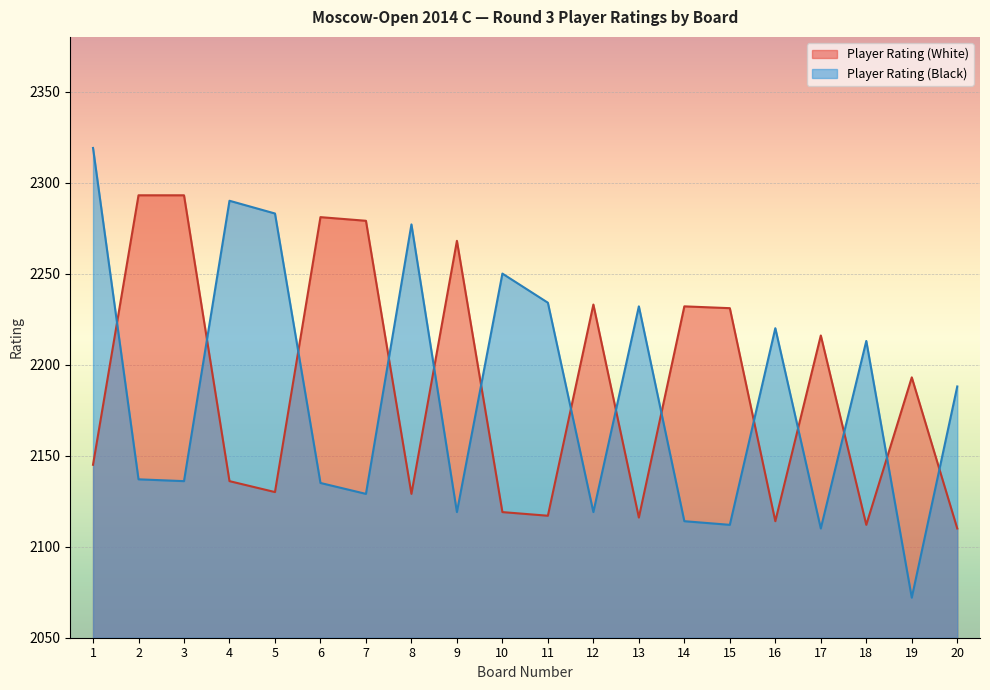

Which category has the lowest value across all series?

19